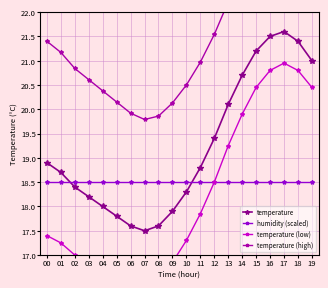

Where does the temperature (low) series first go above 17?

00